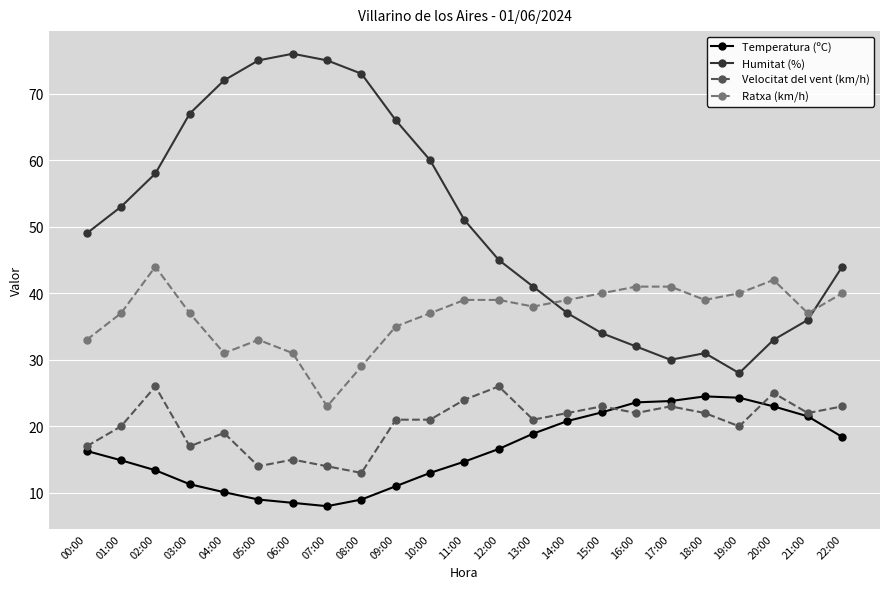

What is the average value of the Ratxa (km/h) series?

36.7